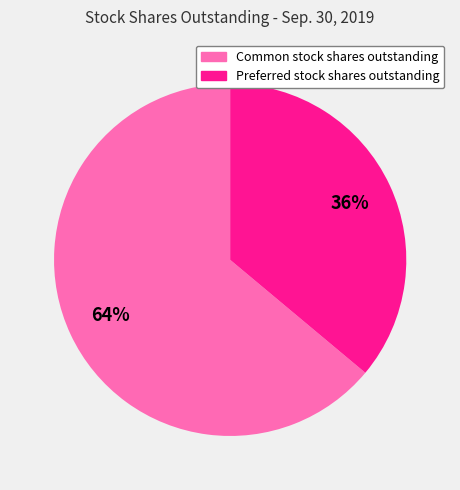

Which has a higher value, Common stock shares outstanding or Preferred stock shares outstanding?

Common stock shares outstanding